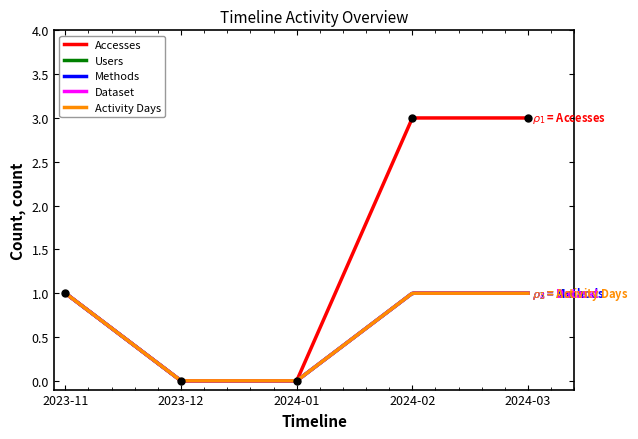

Which series has the largest total across all categories?

Accesses